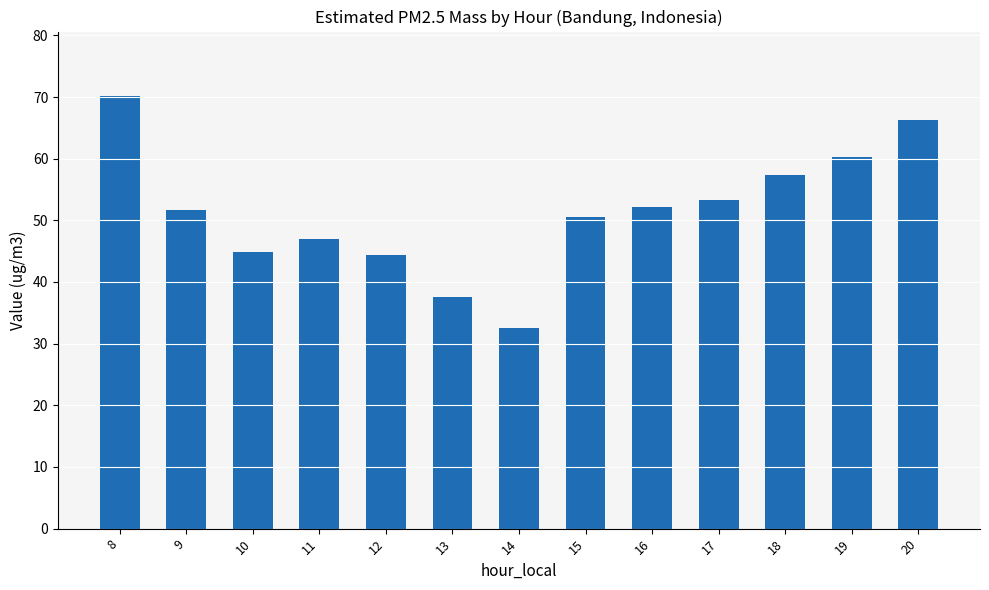

Reading left to right, what are all the values shown in this chart?

8=70.1	9=51.6	10=44.9	11=46.9	12=44.3	13=37.6	14=32.6	15=50.6	16=52.2	17=53.3	18=57.3	19=60.2	20=66.2